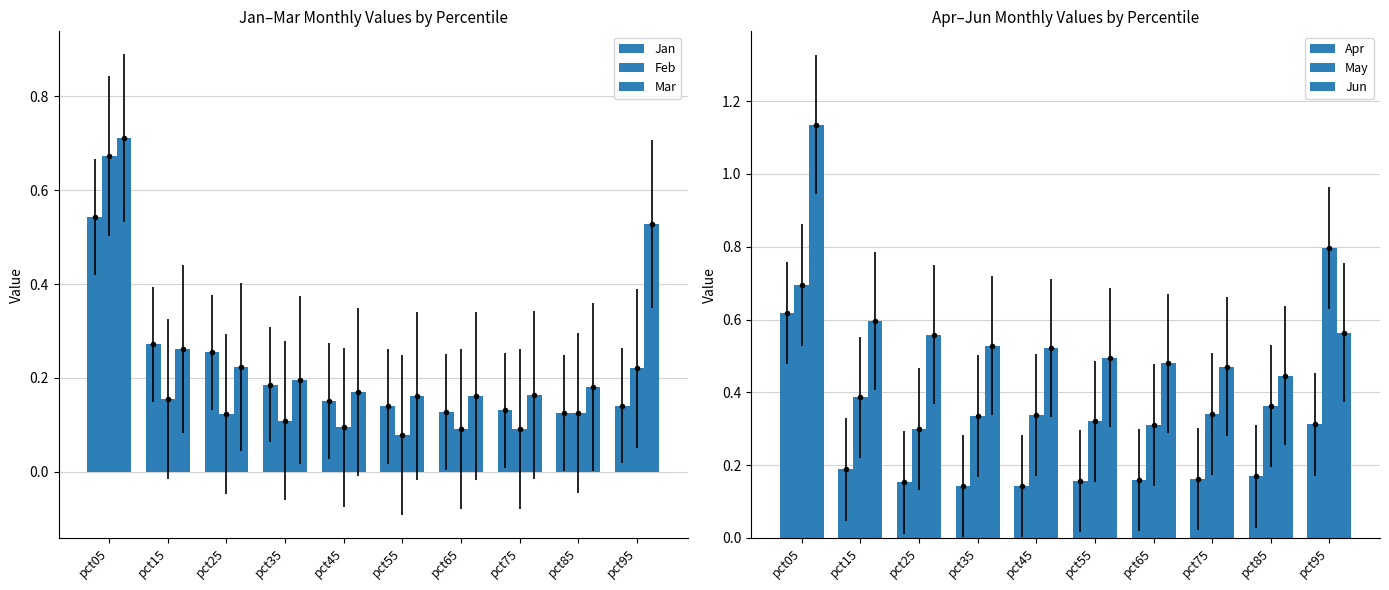

How many bars are there in total?

60